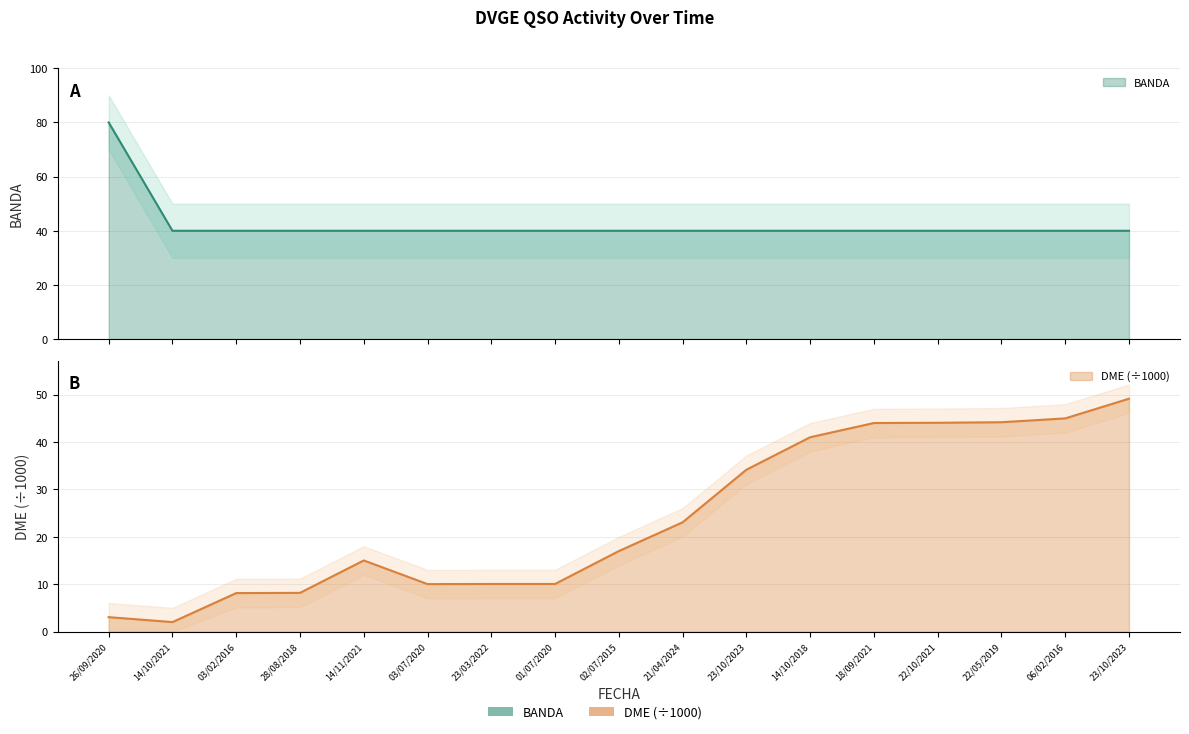

What is the label of the 1st point from the left?

26/09/2020